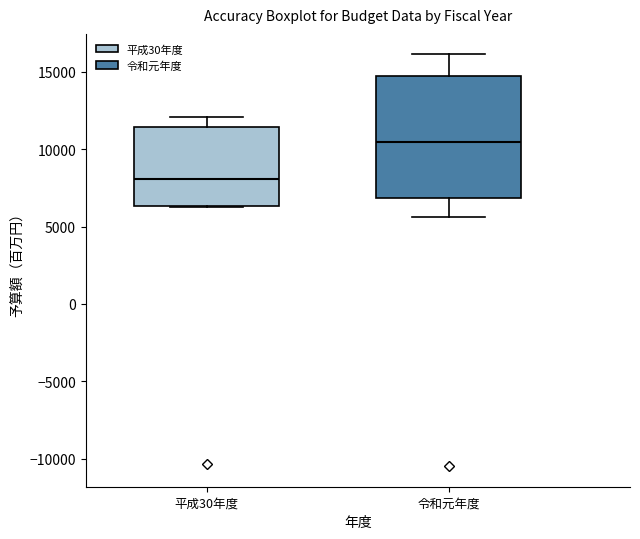

Where is the lower edge of the box for 平成30年度 on the y-axis? The values are not printed on the chart, so give them approximately, as read against the axis.

6500